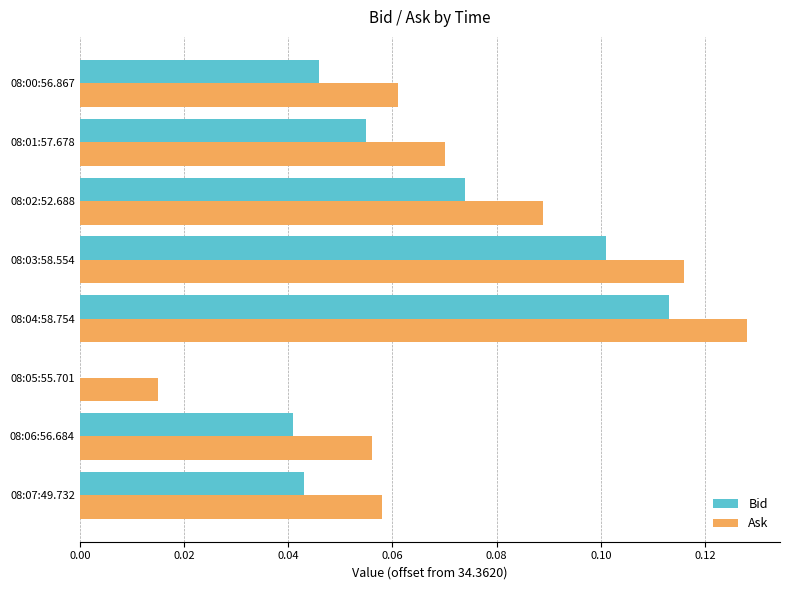

What are all the series names shown in the legend?

Bid, Ask